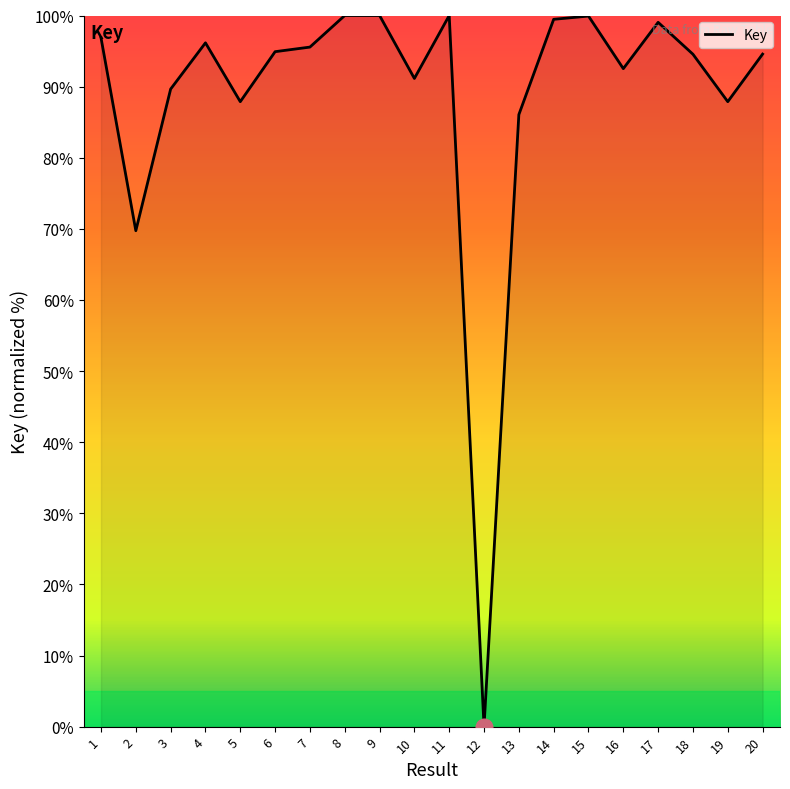

What is the average value?

88.8